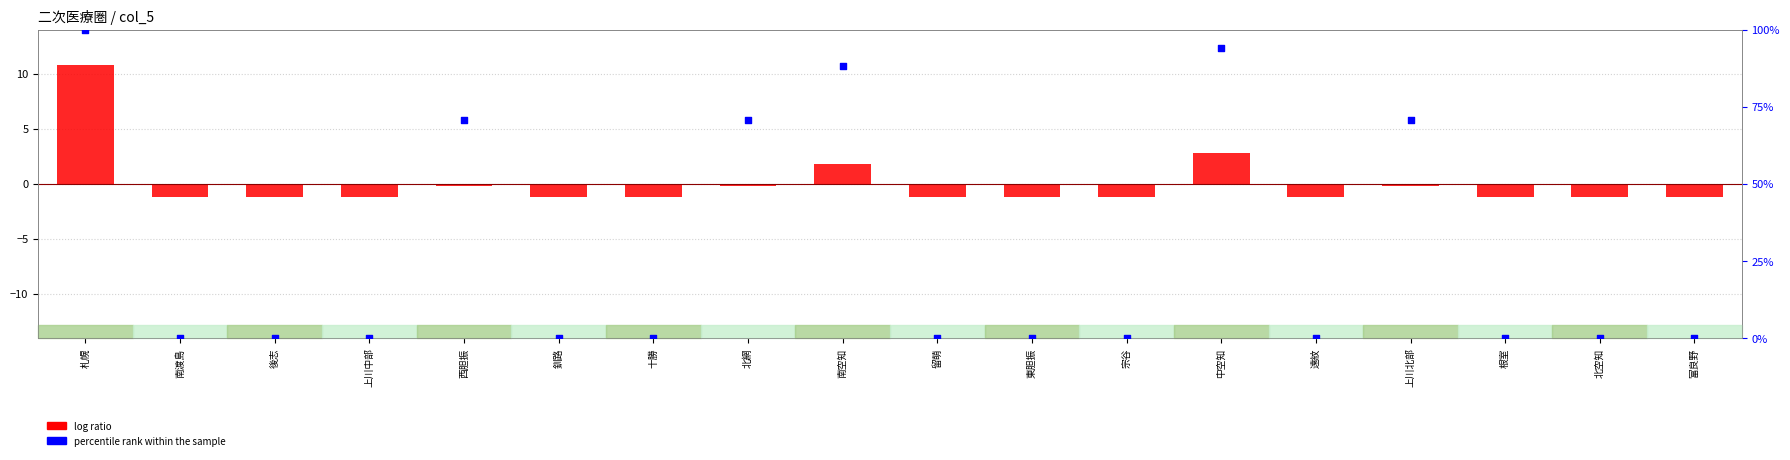

Is the value of percentile rank within the sample at 中空知 greater than the value of log ratio at 遠紋?

Yes